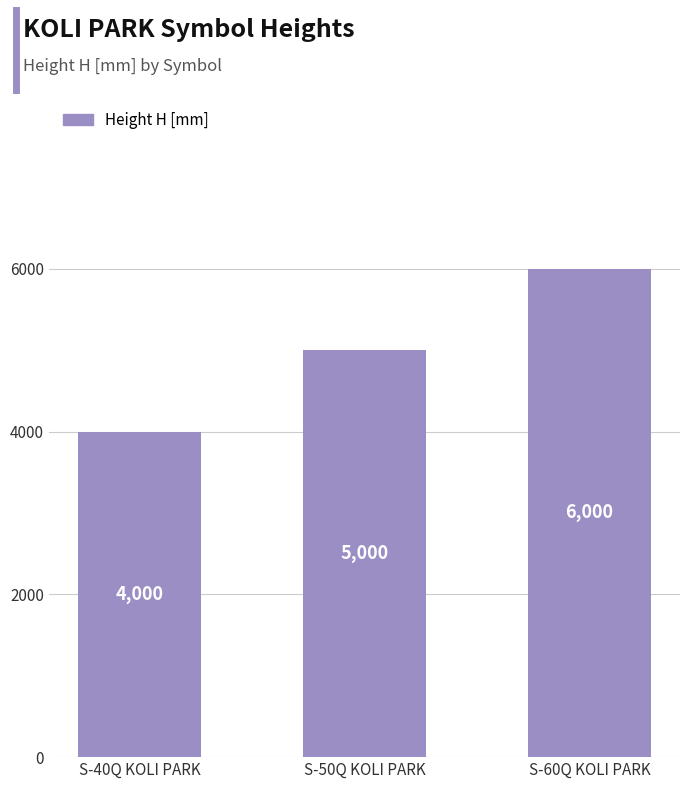

What value does the data have at S-60Q KOLI PARK, to the nearest 10?

6000